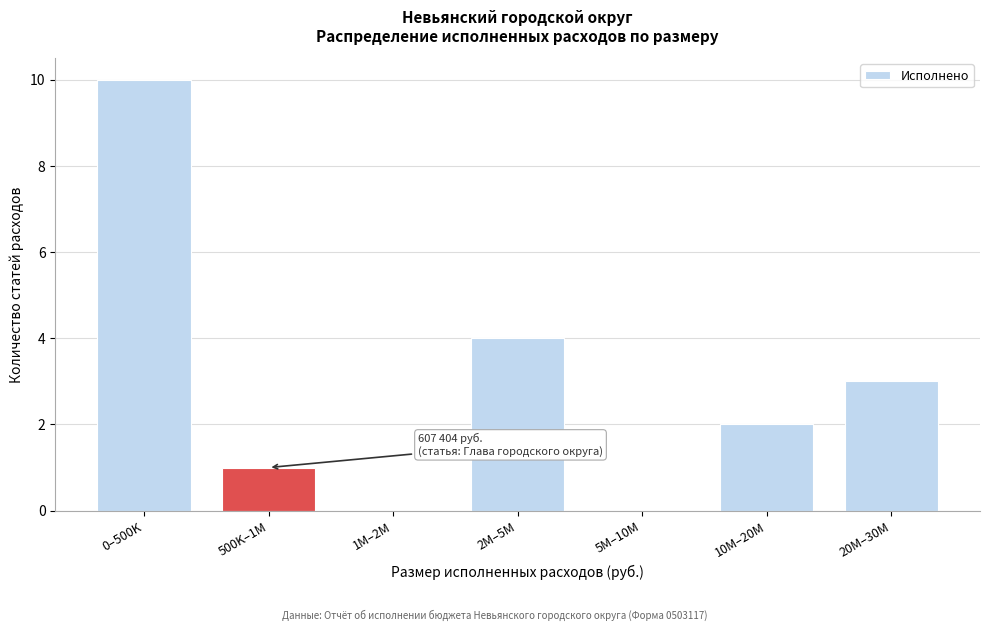

Reading left to right, extract all data points from this chart.

0–500K=10	500K–1M=1	1M–2M=0	2M–5M=4	5M–10M=0	10M–20M=2	20M–30M=3